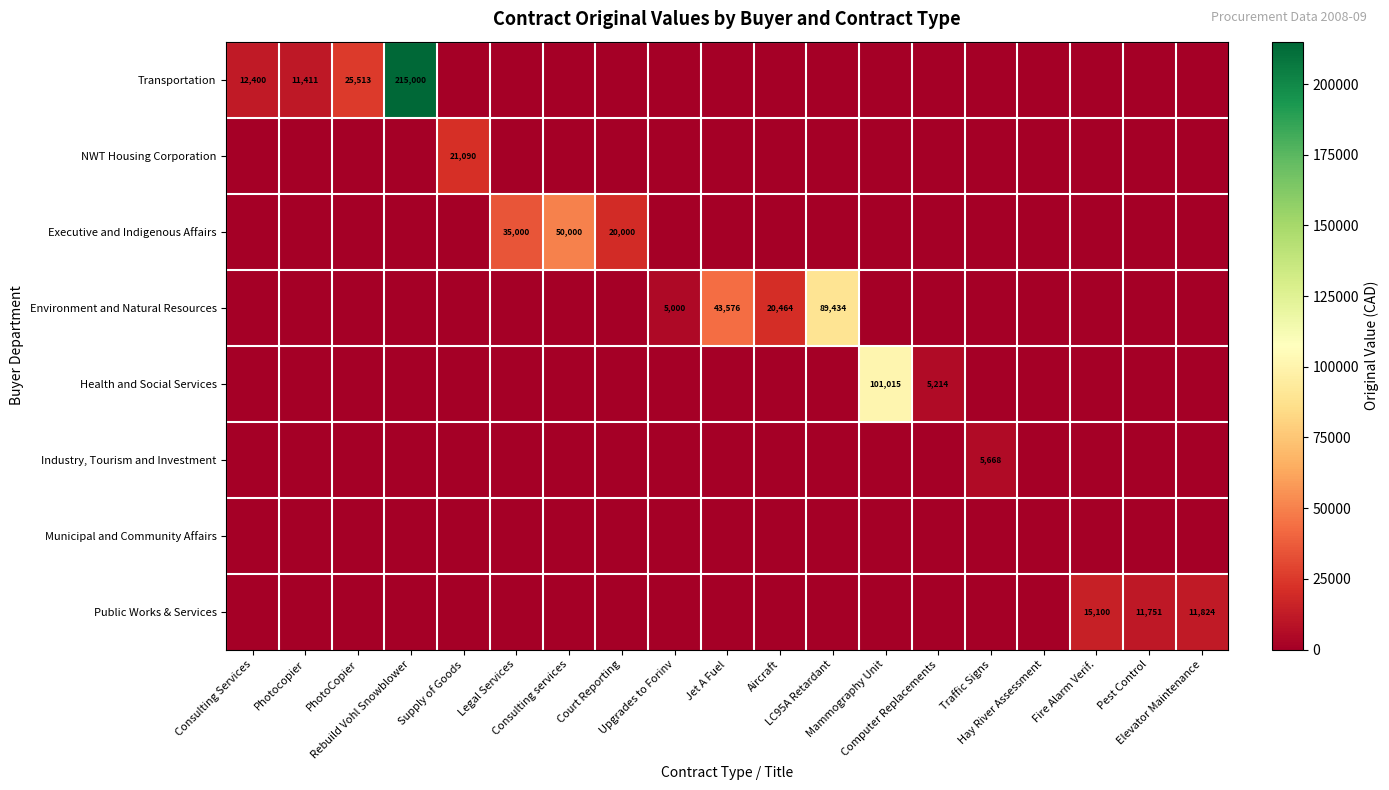

How many values in the Executive and Indigenous Affairs series exceed 0?

3